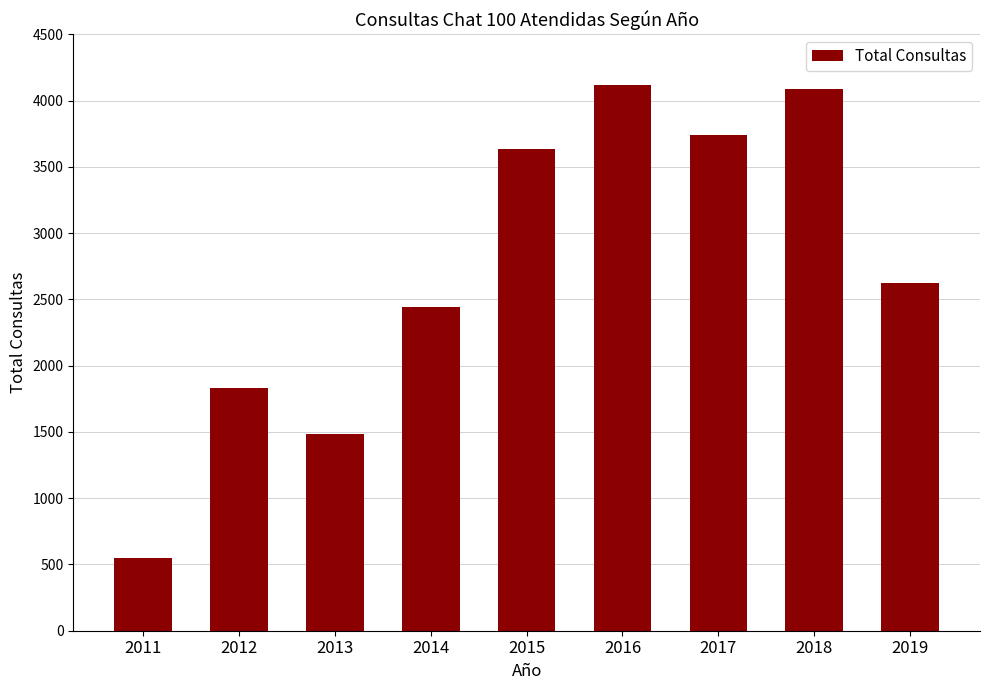

Read the value at 2013.

1486